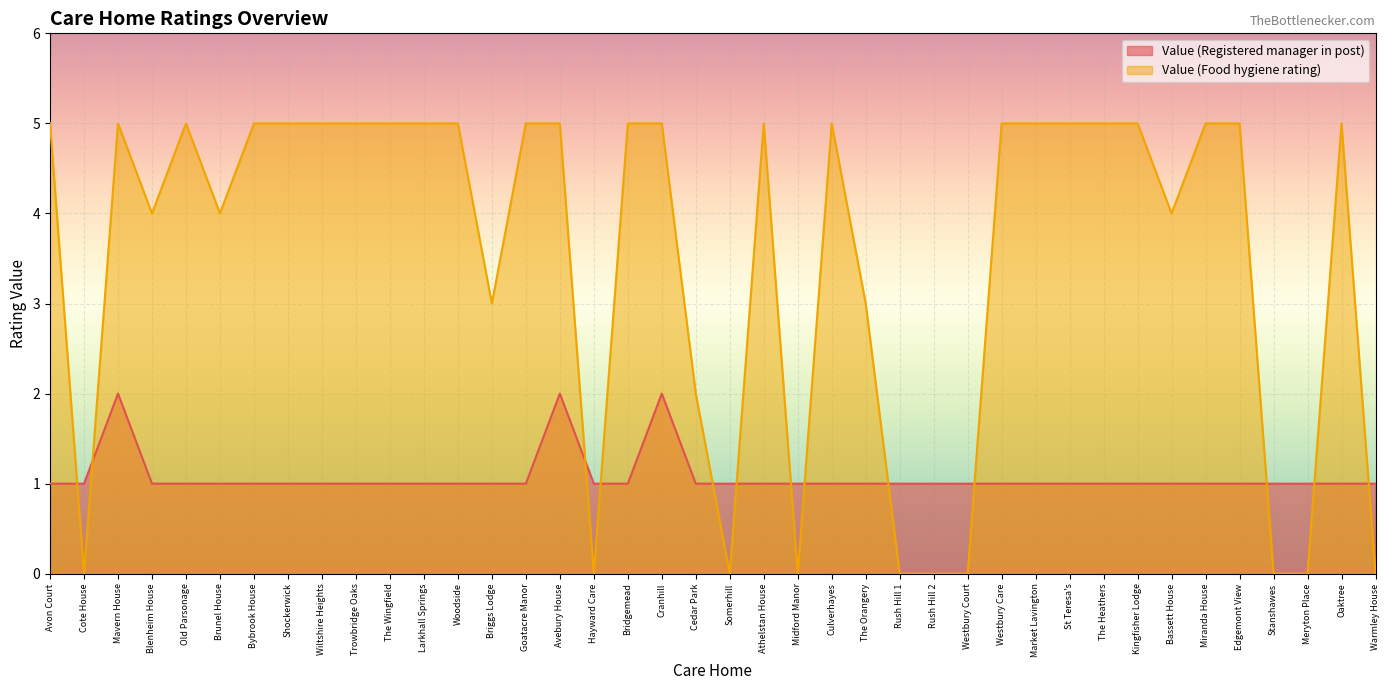

Between Rush Hill 2 and Brunel House, which is larger?

Rush Hill 2